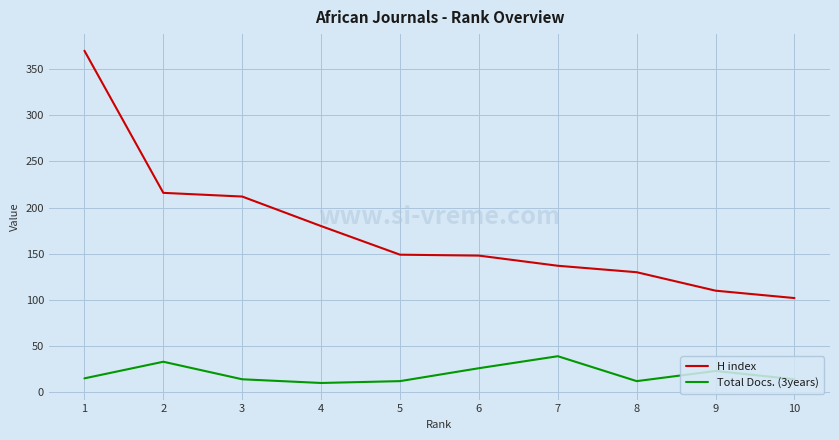

What is the average value of the H index series?

175